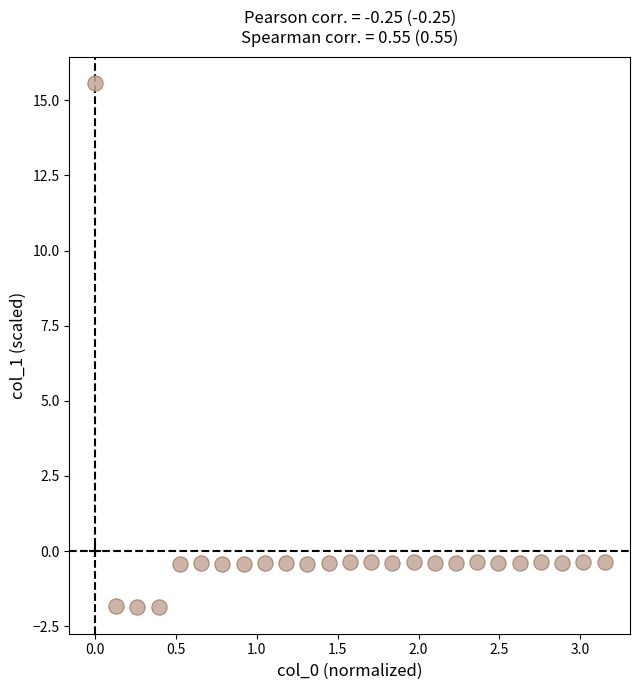

What is the range of Y values (max minus min)?

17.5